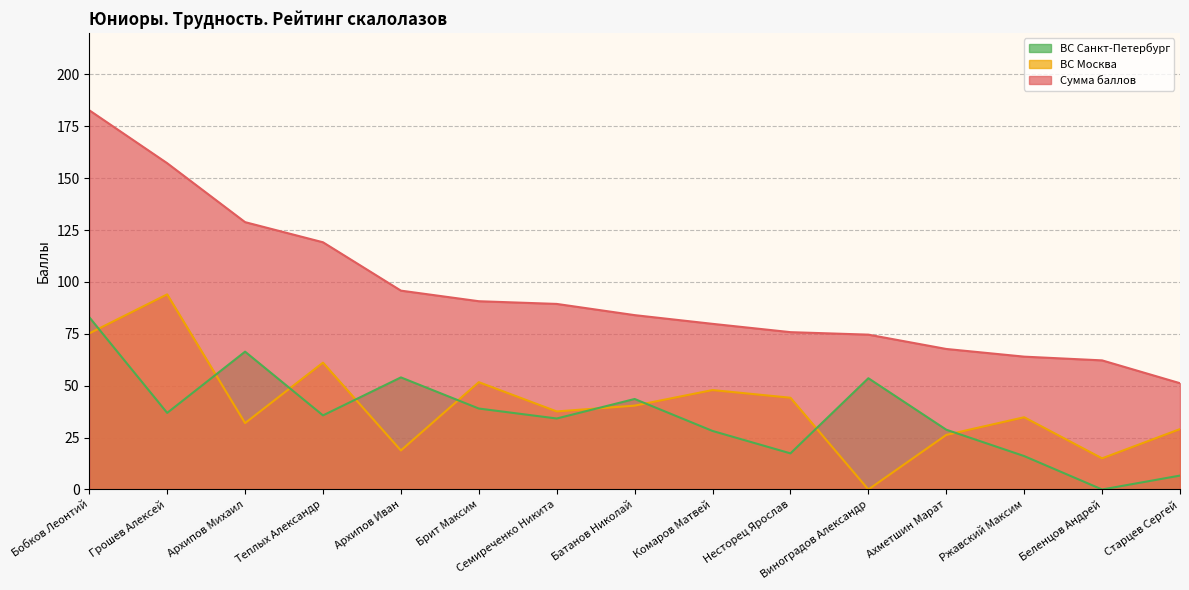

Rank the series by their maximum value, from highest to lowest.

Сумма баллов, ВС Москва, ВС Санкт-Петербург